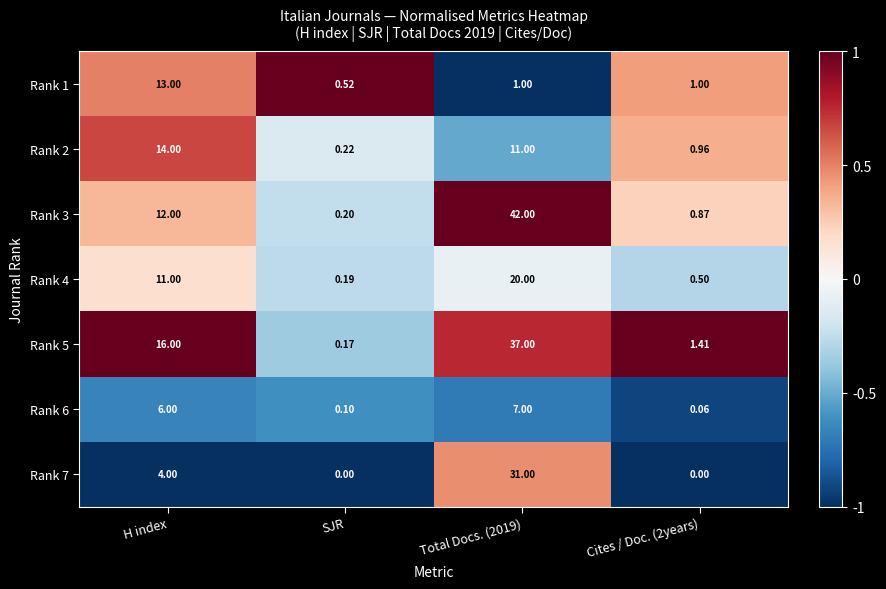

Which category has the lowest value in the Rank 1 series?

SJR